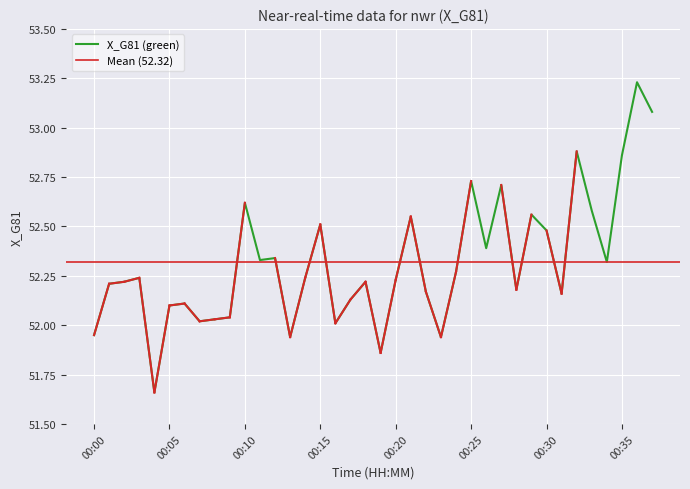

How many points are higher than both their immediate neighbors (excluding endpoints)?

12